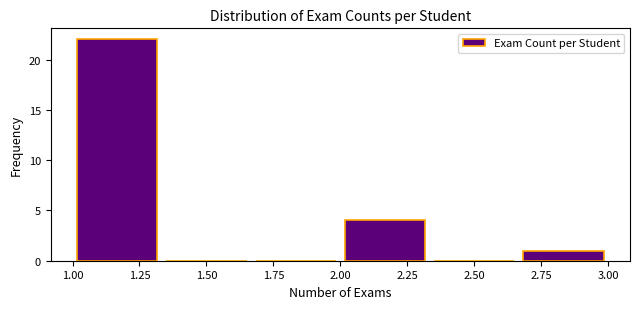

Which range on the x-axis has the tallest bar?

1.00 to 1.35